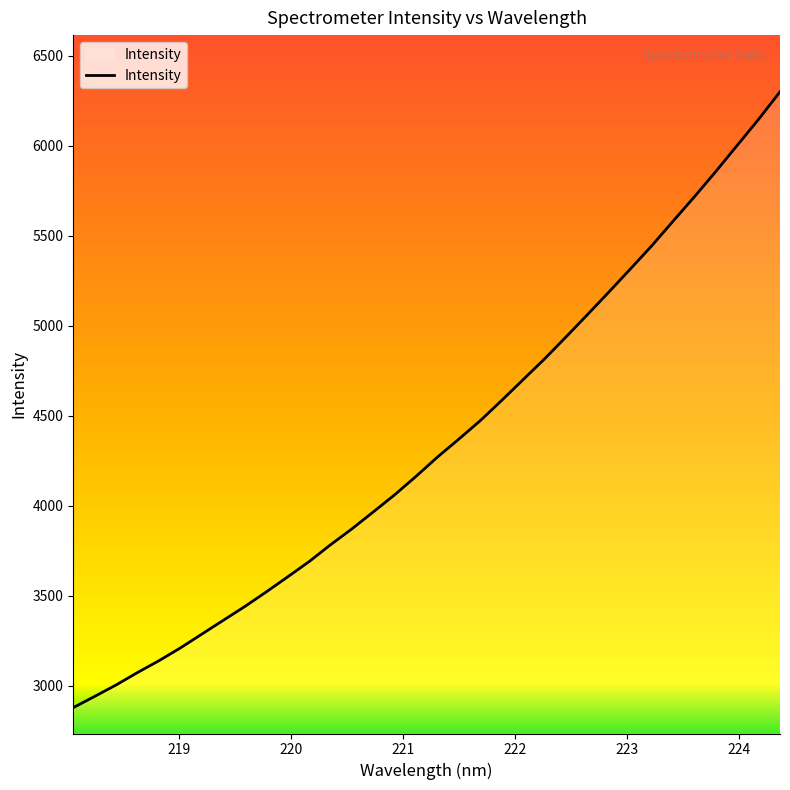

What is the difference between the maximum and minimum values?

3423.5